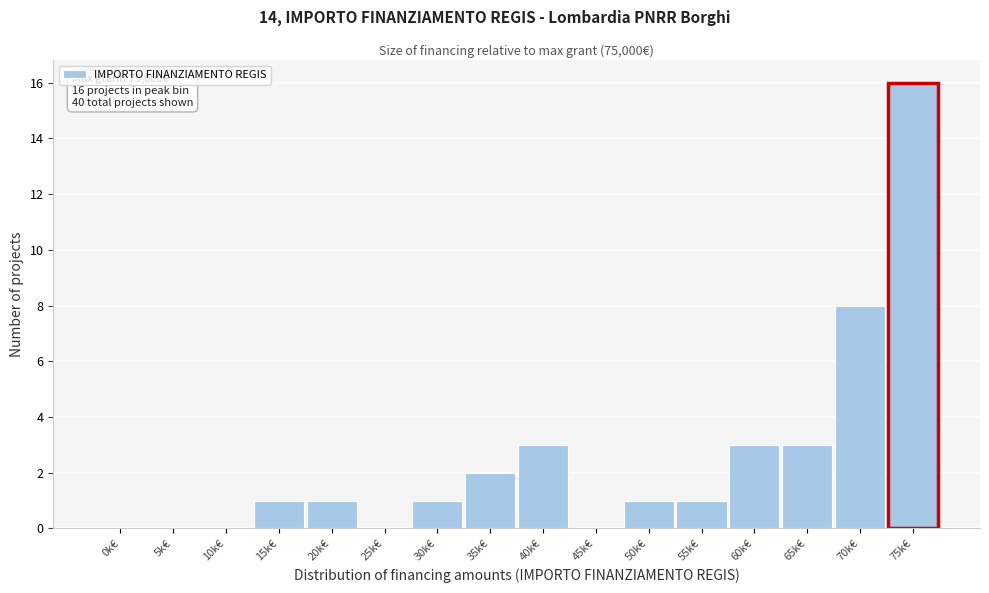

Reading left to right, list all the values displayed in this chart.

0k€=0	5k€=0	10k€=0	15k€=1	20k€=1	25k€=0	30k€=1	35k€=2	40k€=3	45k€=0	50k€=1	55k€=1	60k€=3	65k€=3	70k€=8	75k€=16